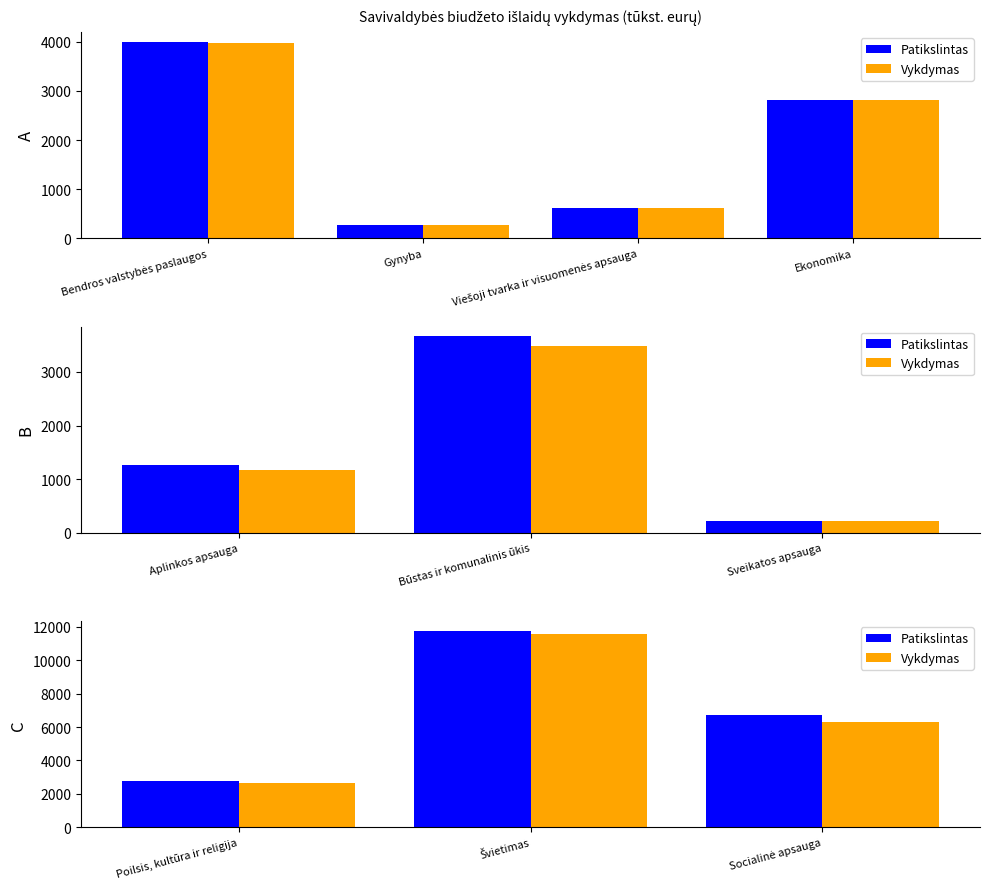

What position from the left is Socialinė apsauga?

3